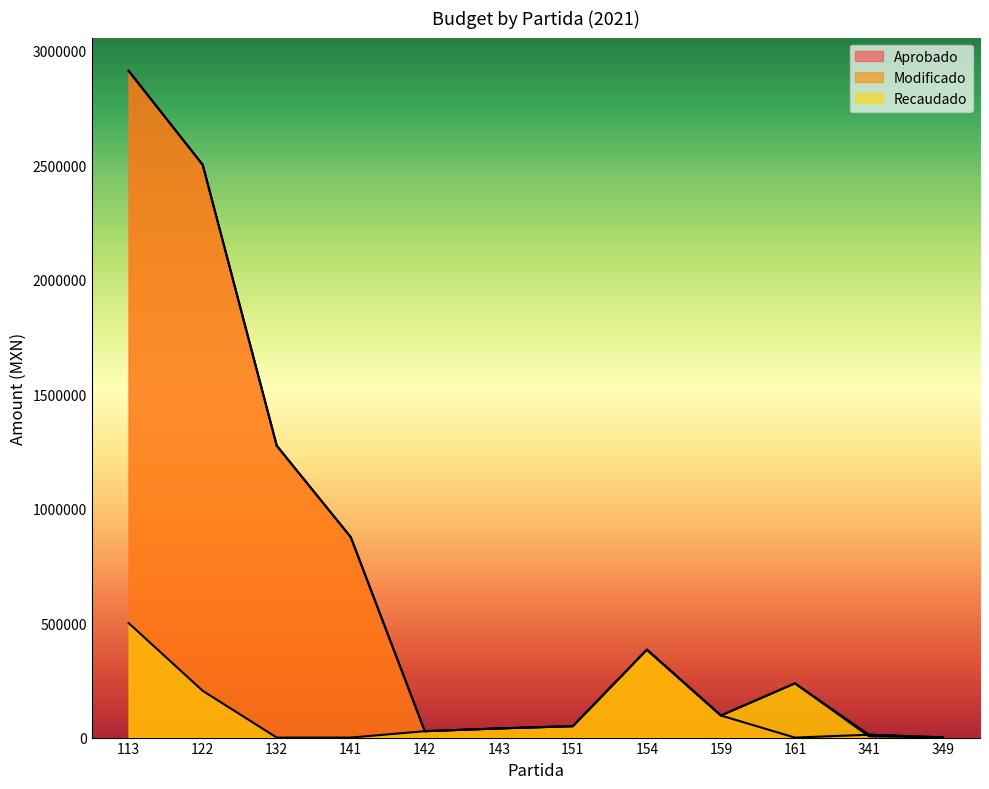

At which category does the chart reach its minimum across all series?

161